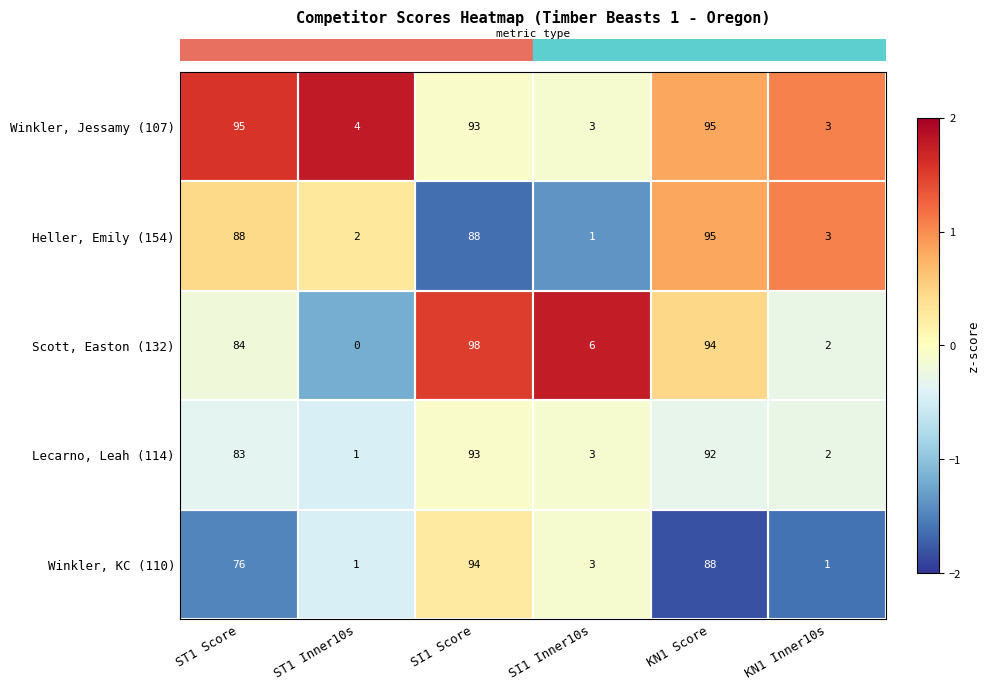

What is the sum of the Lecarno, Leah (114) values at SI1 Inner10s and SI1 Score?

96